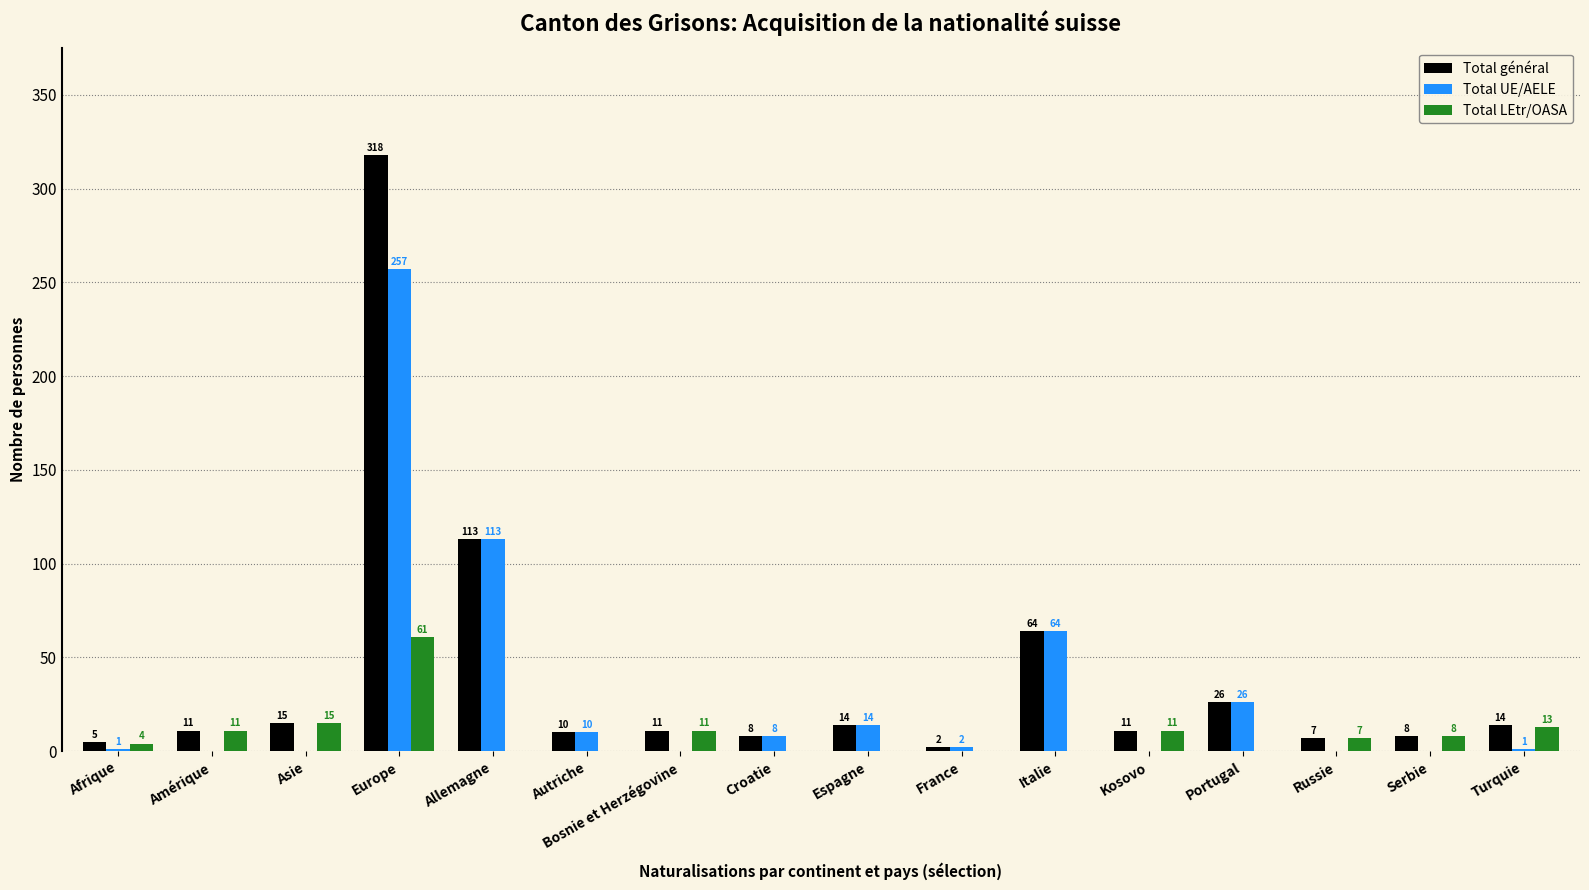

The Total LEtr/OASA series shows 0 at Allemagne. True or false?

True